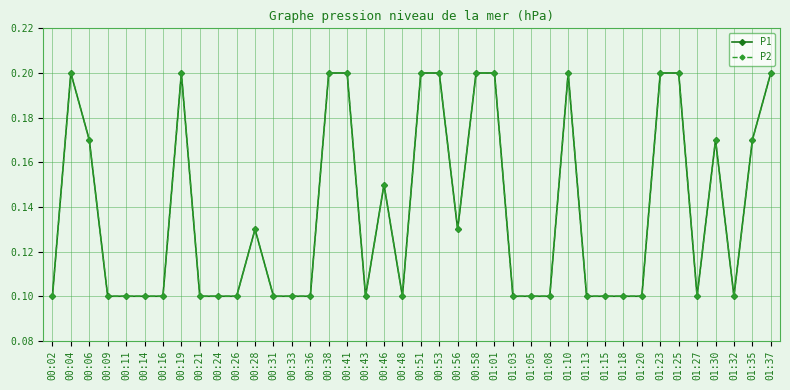

What position from the left is 00:56?

23